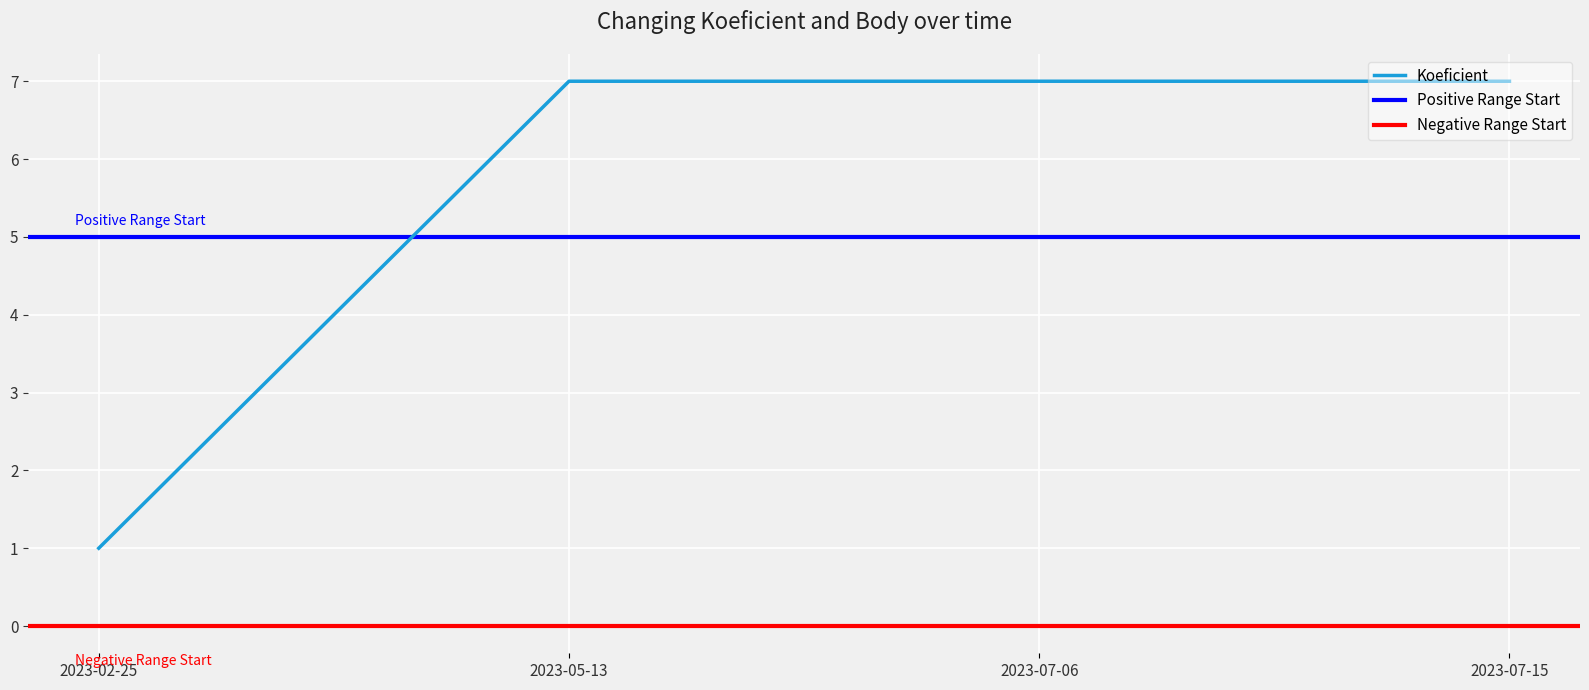

What position from the right is 2023-07-06?

2